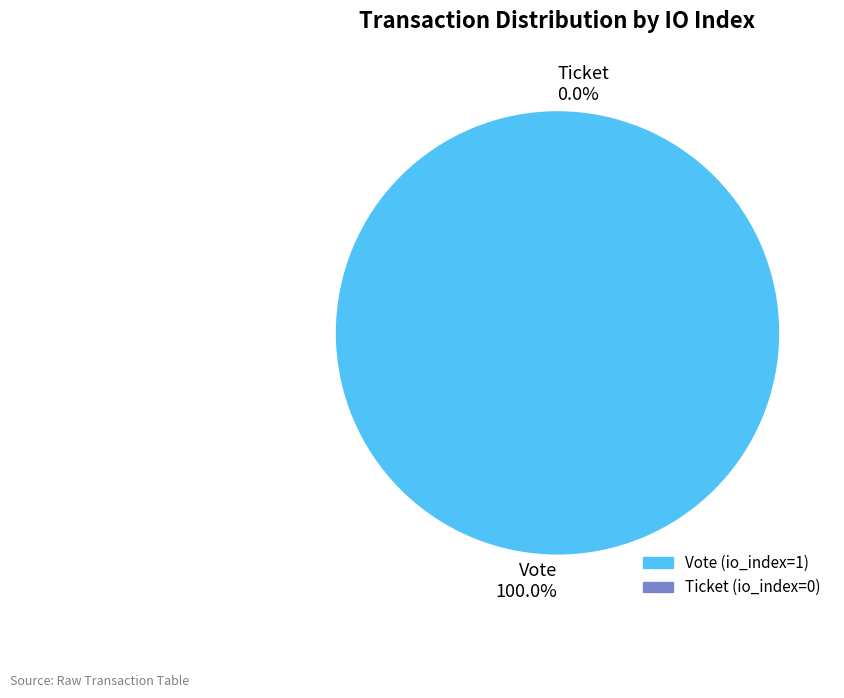

Is the sum of Vote (io_index=1) and Ticket (io_index=0) greater than half?

Yes